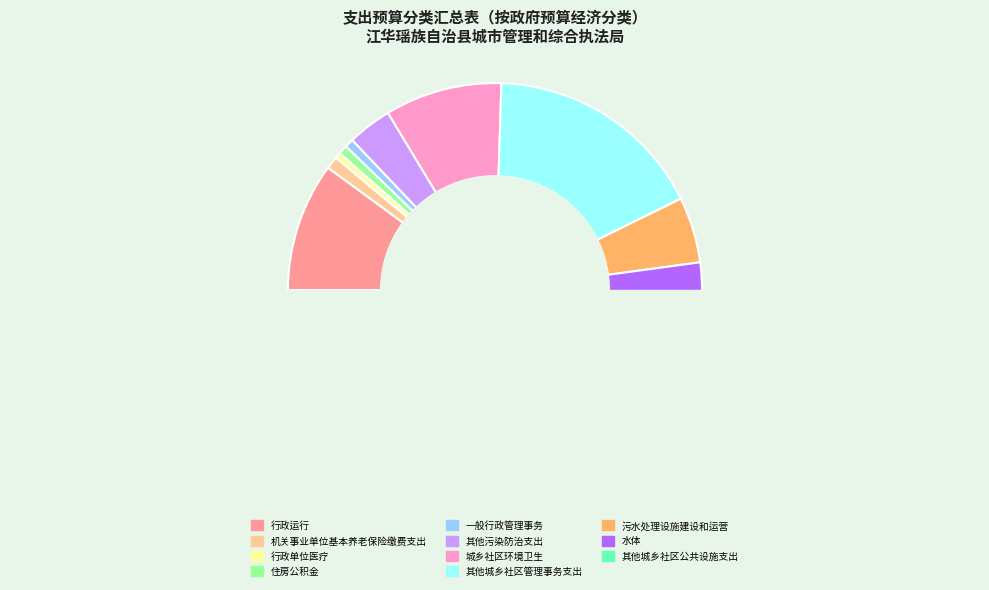

Is 其他城乡社区管理事务支出 the majority of the pie?

No